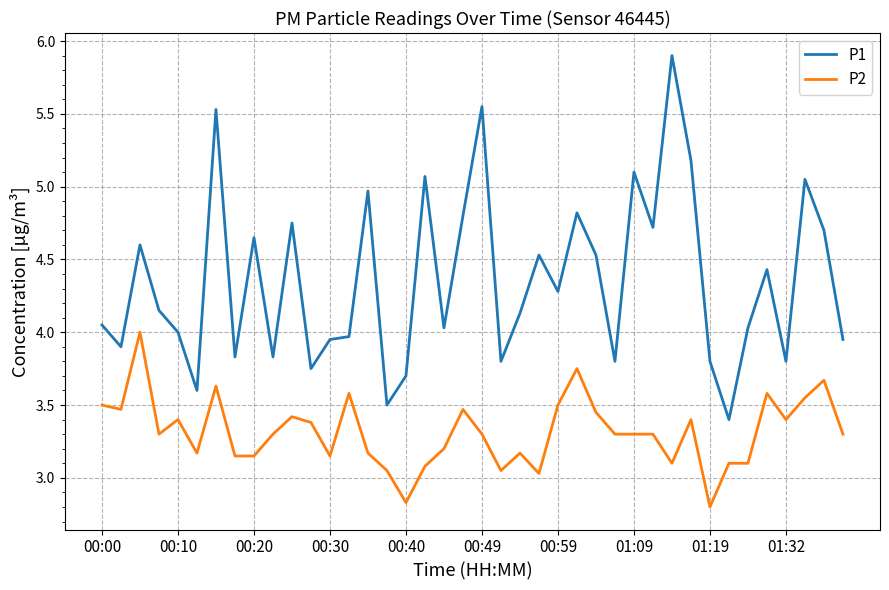

How many categories are shown in the chart?

40